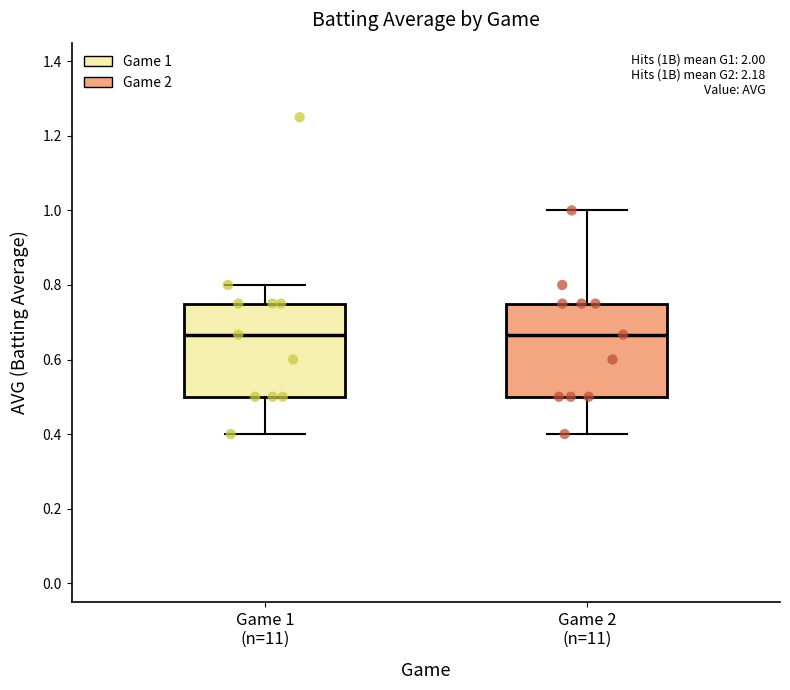

Reading left to right, transcribe this box plot: for each box, give where its median line is, the range the box spans, and where its two whiskers end, as read against the y-axis. The values are not printed on the chart, so give them approximately, as read against the axis.

Game 1 (n=11): median 0.66, box 0.50 to 0.76, whiskers 0.40 to 0.80
Game 2 (n=11): median 0.66, box 0.50 to 0.76, whiskers 0.40 to 1.00